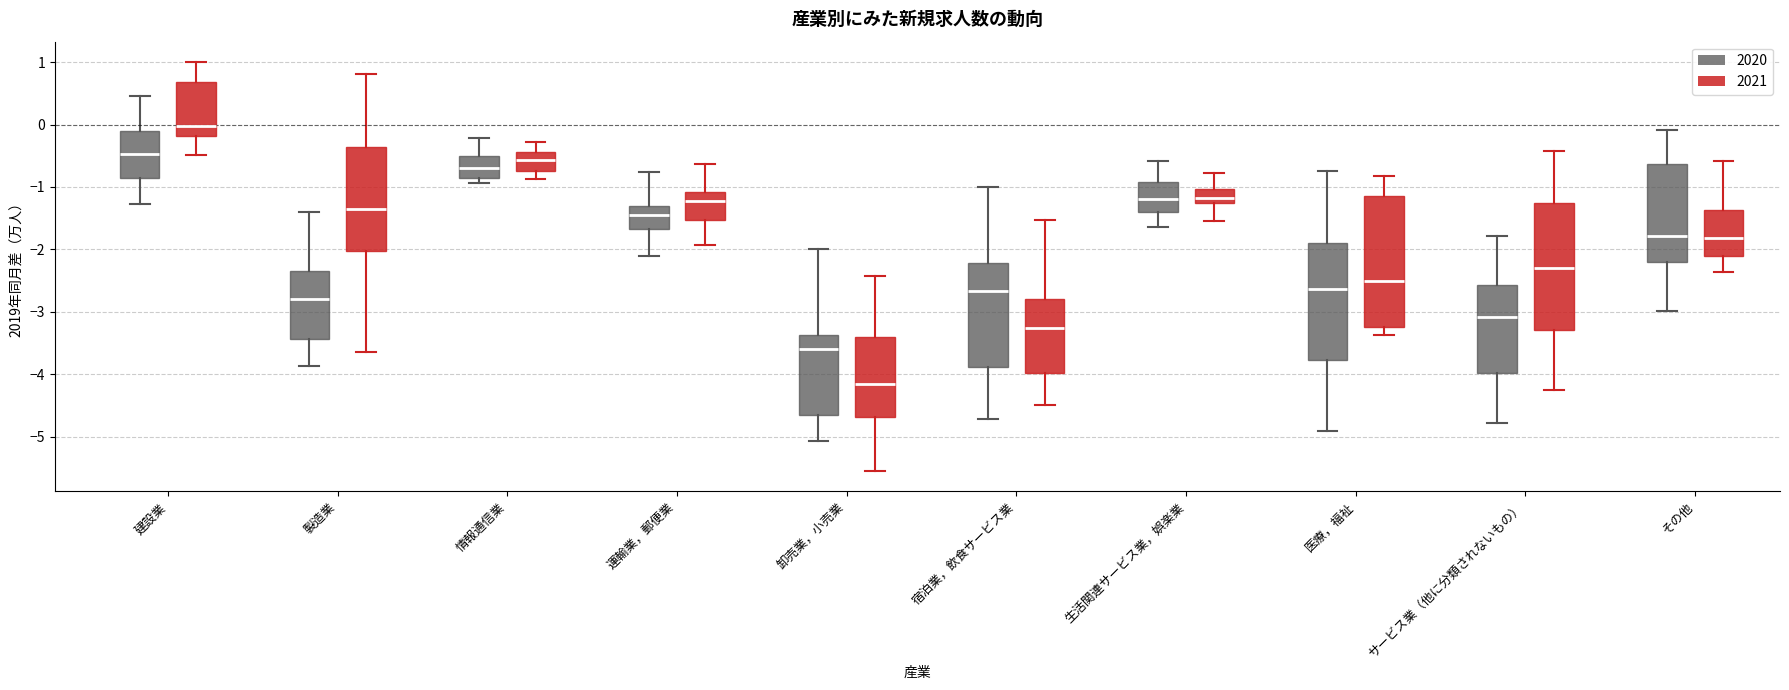

Which box's median line is the highest?

建設業 (2021)